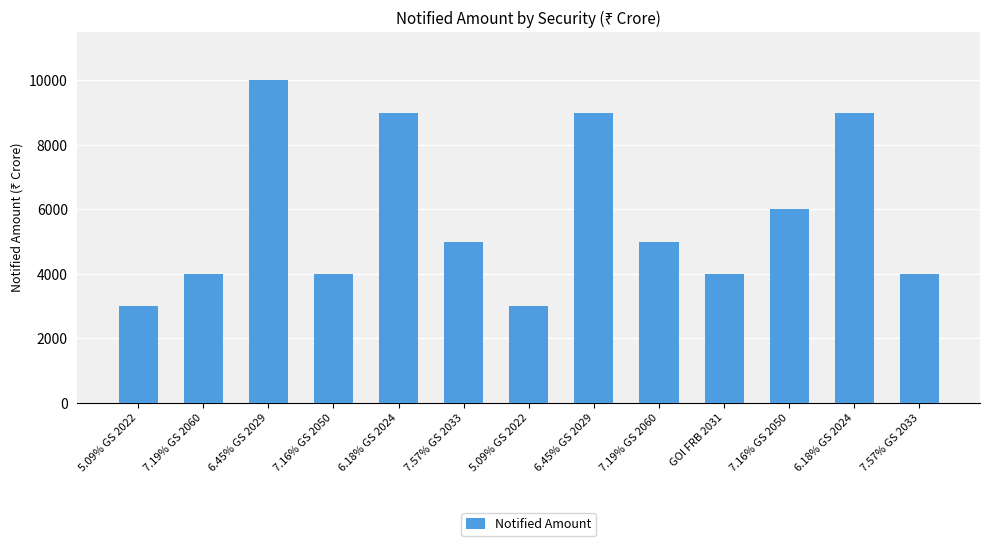

Are the bars grouped side by side (vs. stacked)?

No